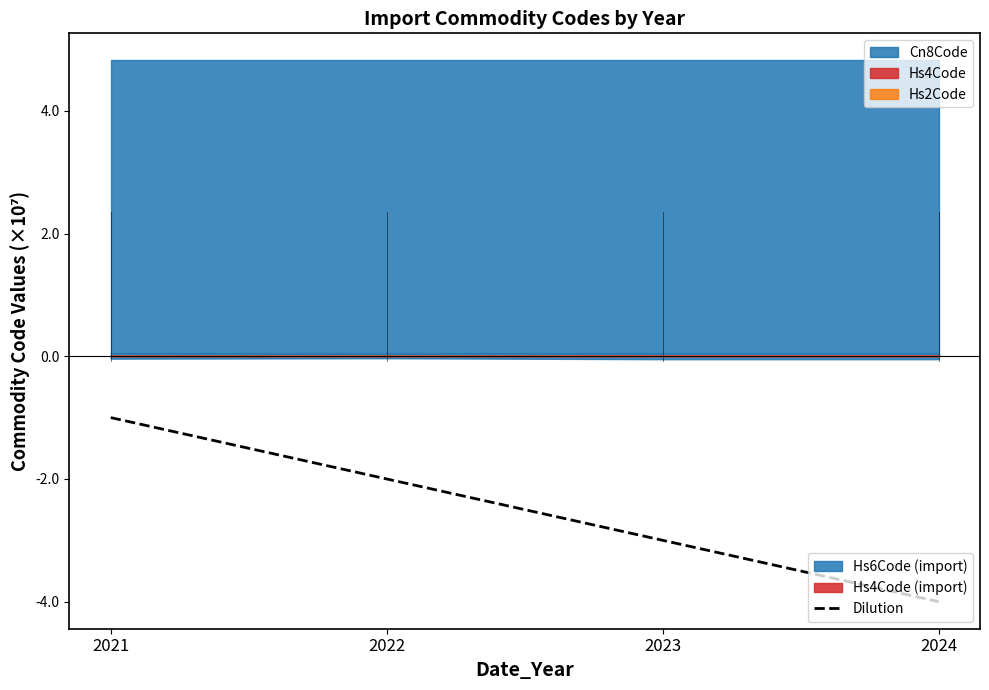

What is the change in value from 2022 to 2023?

-1